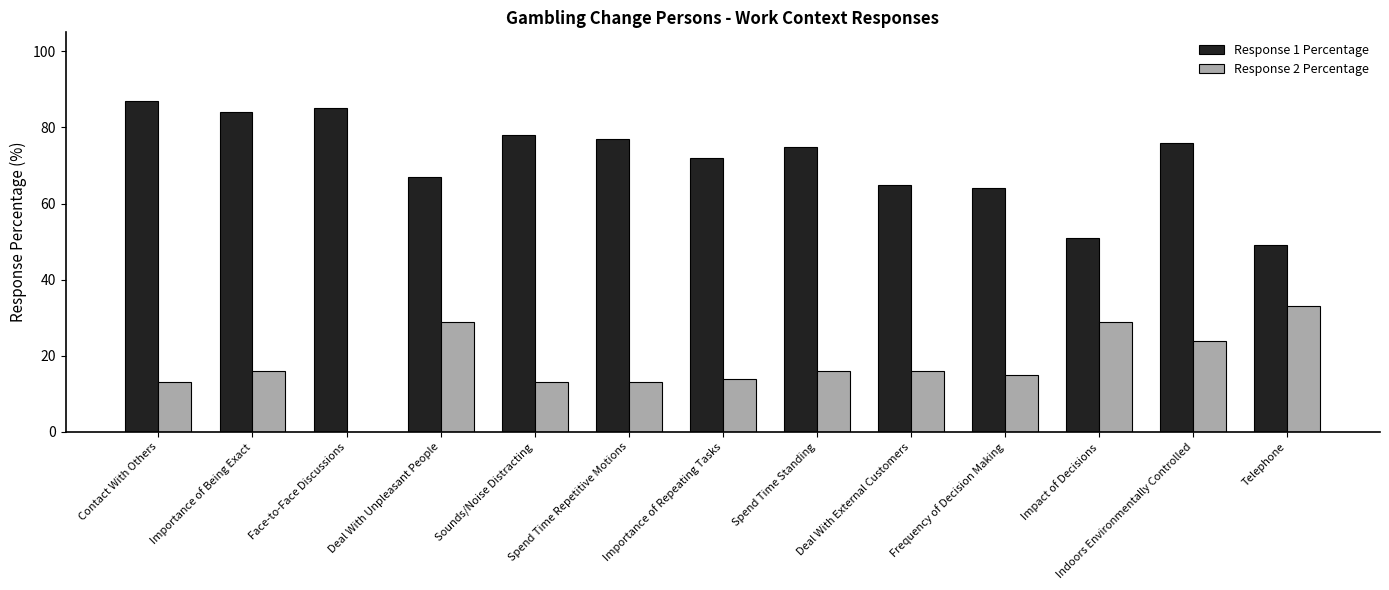

What is the total value across all series at Telephone?

82